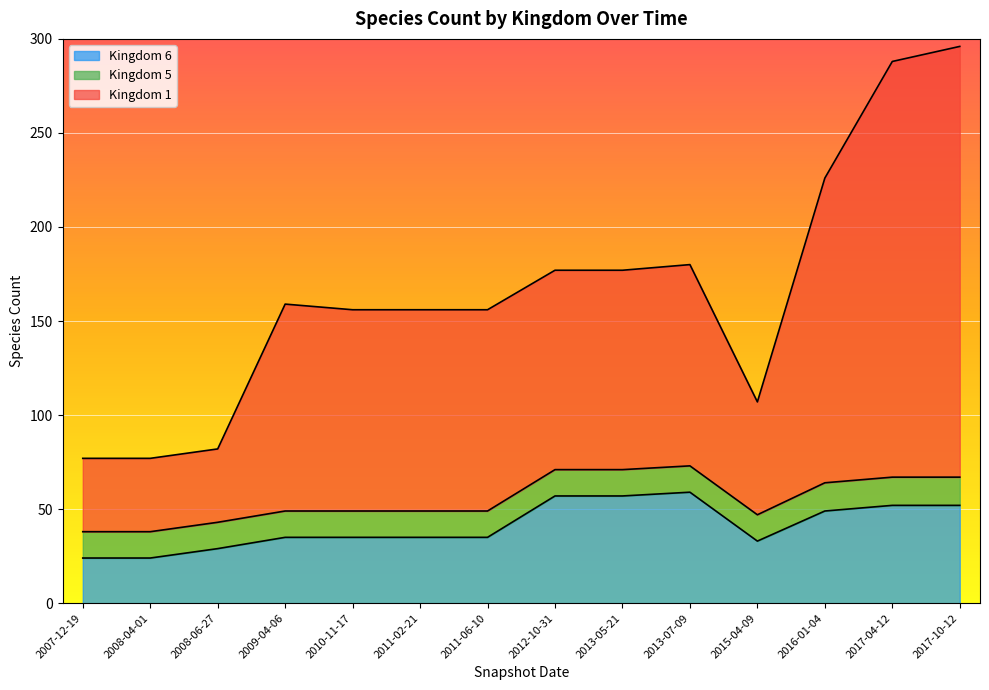

What is the difference between the Kingdom 1 values at 2011-06-10 and 2007-12-19?

68